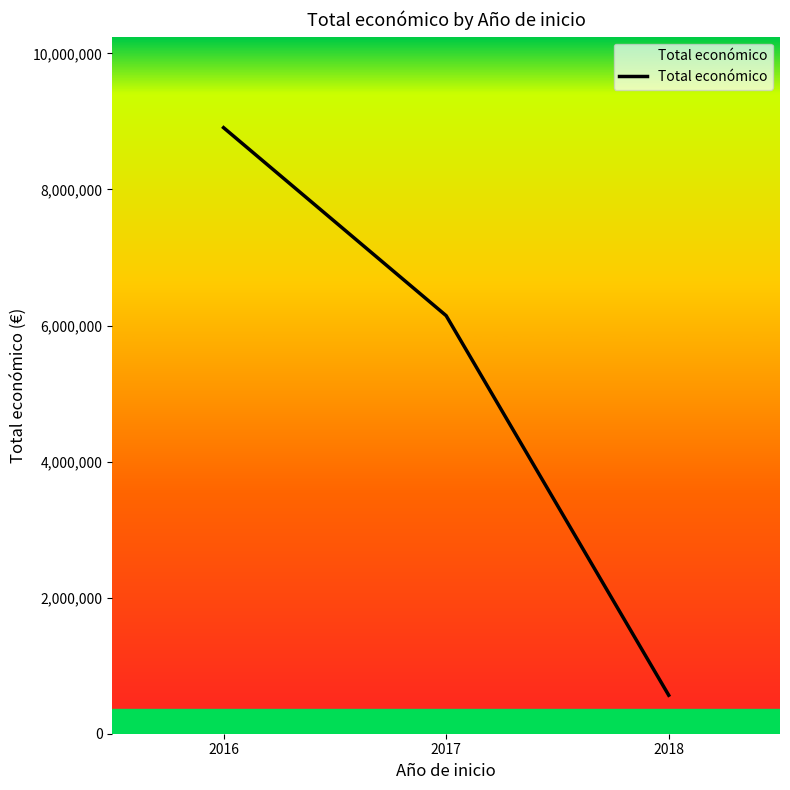

Rank the categories by value from highest to lowest.

2016, 2017, 2018